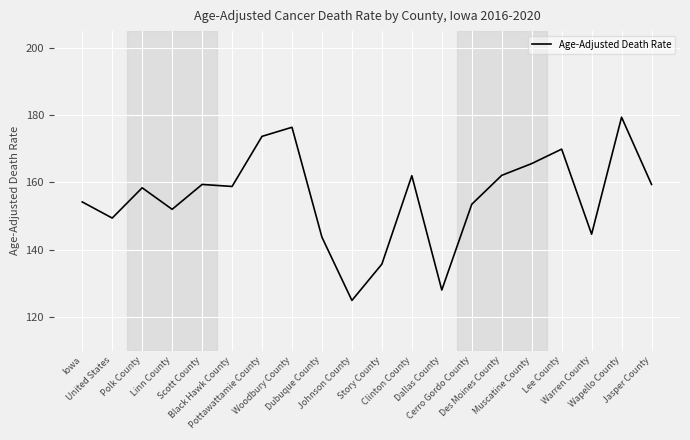

Which label corresponds to the largest value in the chart?

Wapello County